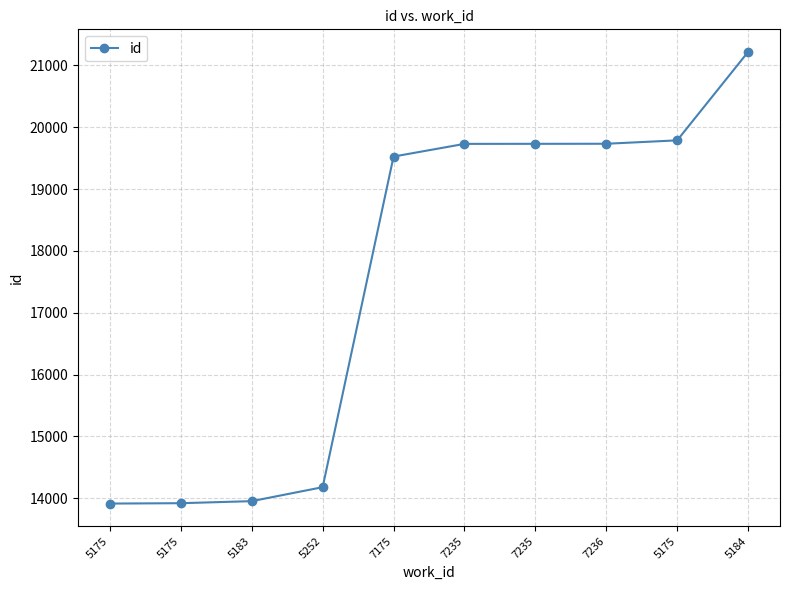

What is the sum of all values?

175698